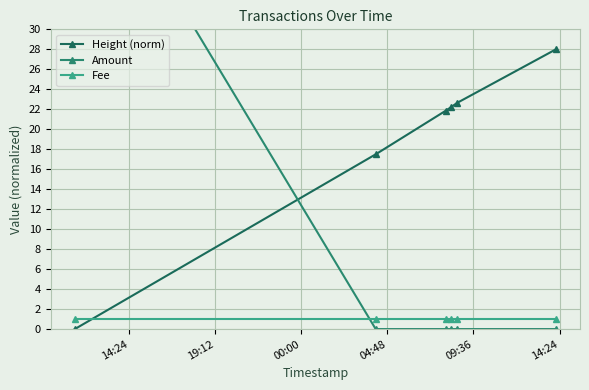

True or false: Height (norm) has more than 1 points higher than both neighbors.

False